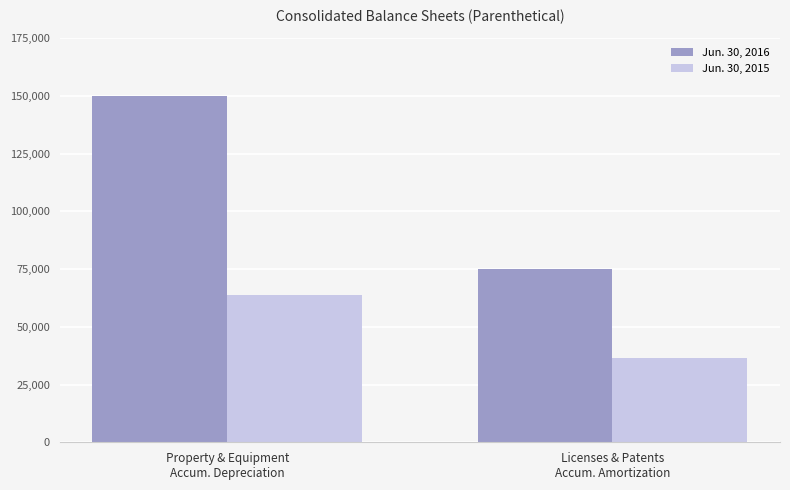

List the series in order of their overall mean, highest first.

Jun. 30, 2016, Jun. 30, 2015